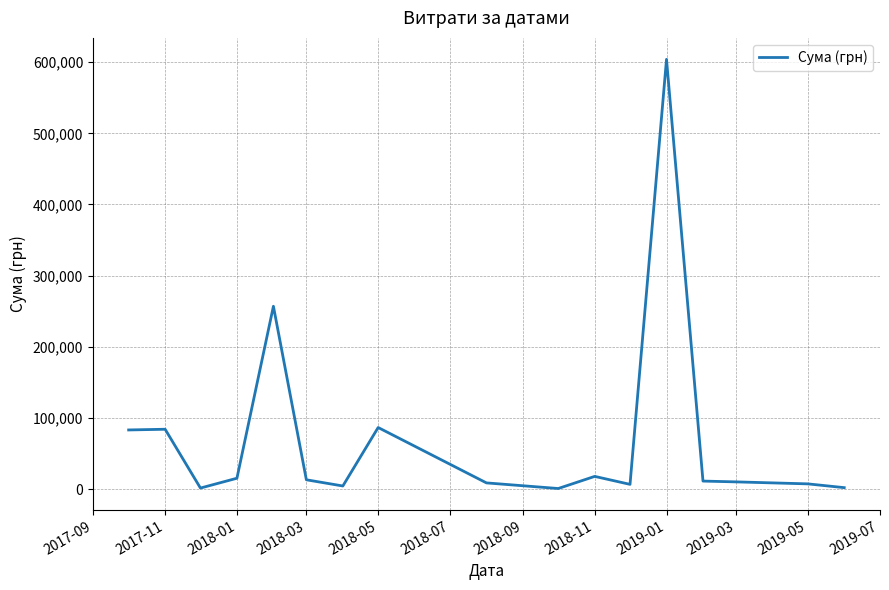

What is the maximum value shown in the chart?

603934.2